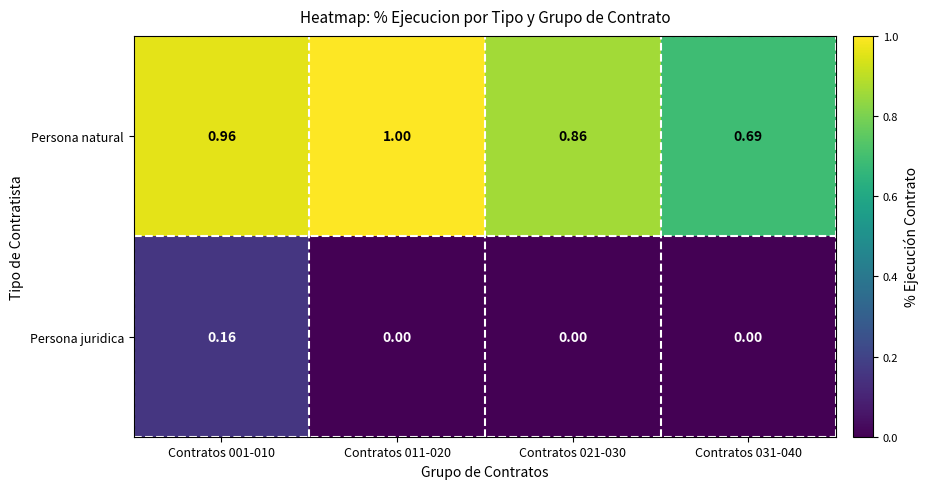

Which series has the widest spread of values?

Persona natural